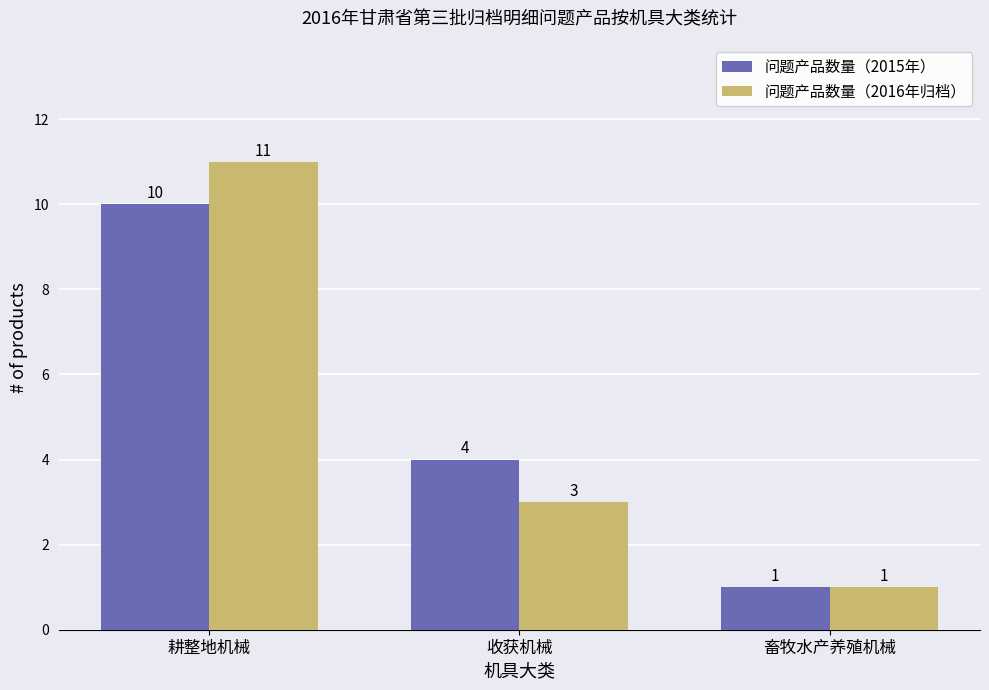

How many series are shown in this chart?

2